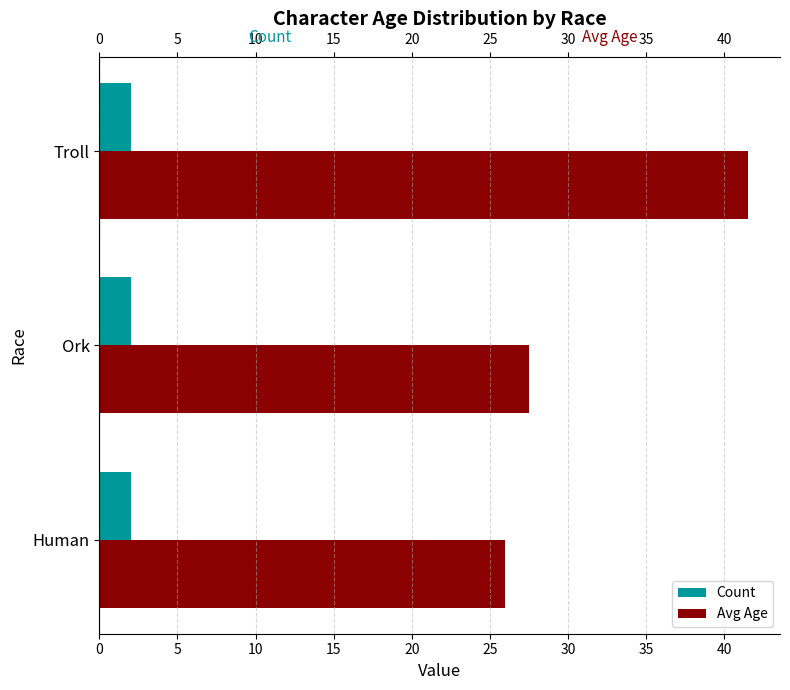

How many distinct data groups are displayed?

2